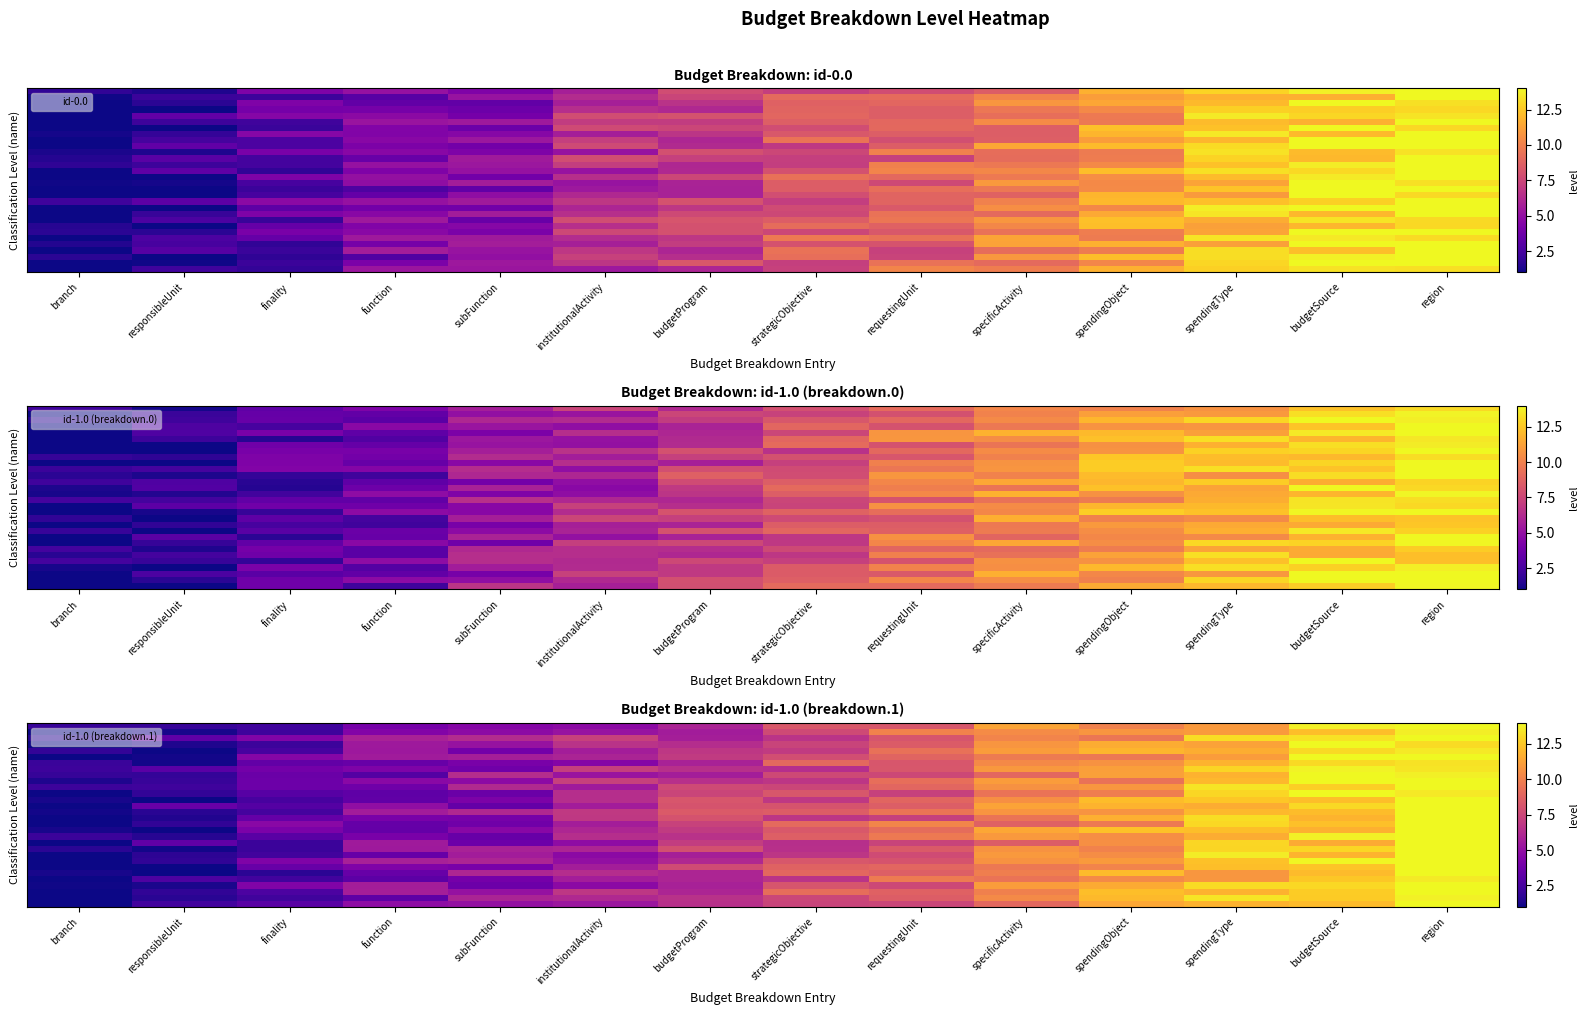

What is the total value across all series at region?

432.6